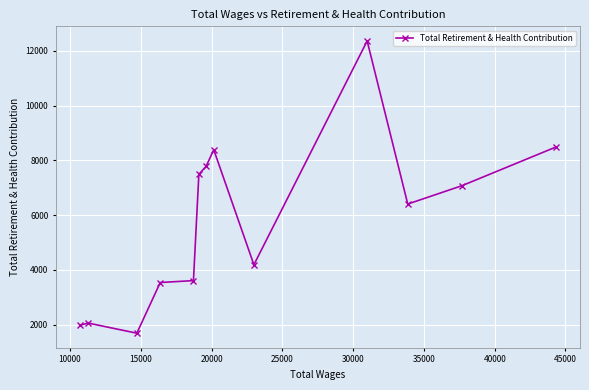

How many lines are shown in the chart?

1